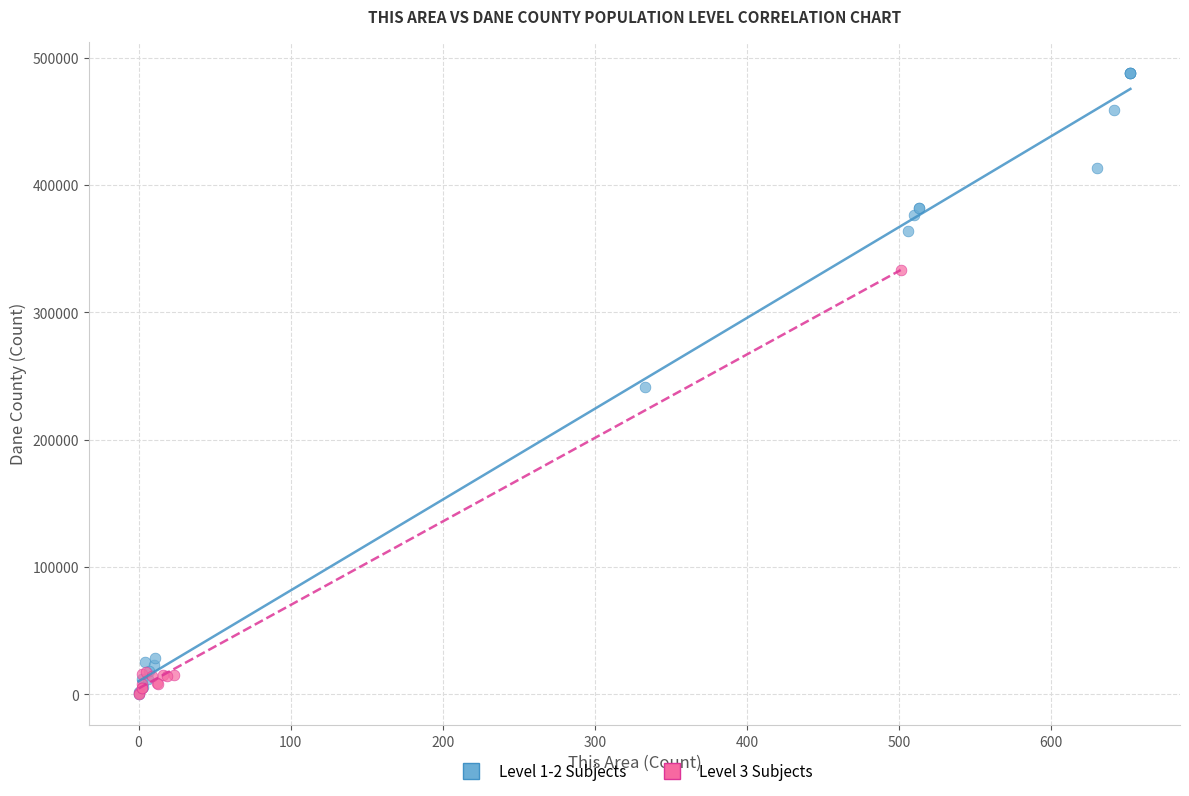

Which series contains the highest Y value?

Level 1-2 Subjects